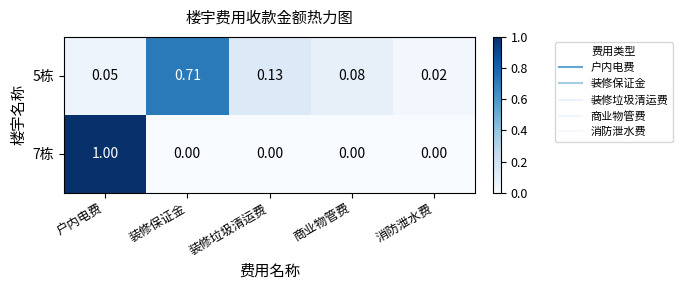

Is the value of 5栋 at 商业物管费 greater than the value of 7栋 at 装修保证金?

Yes